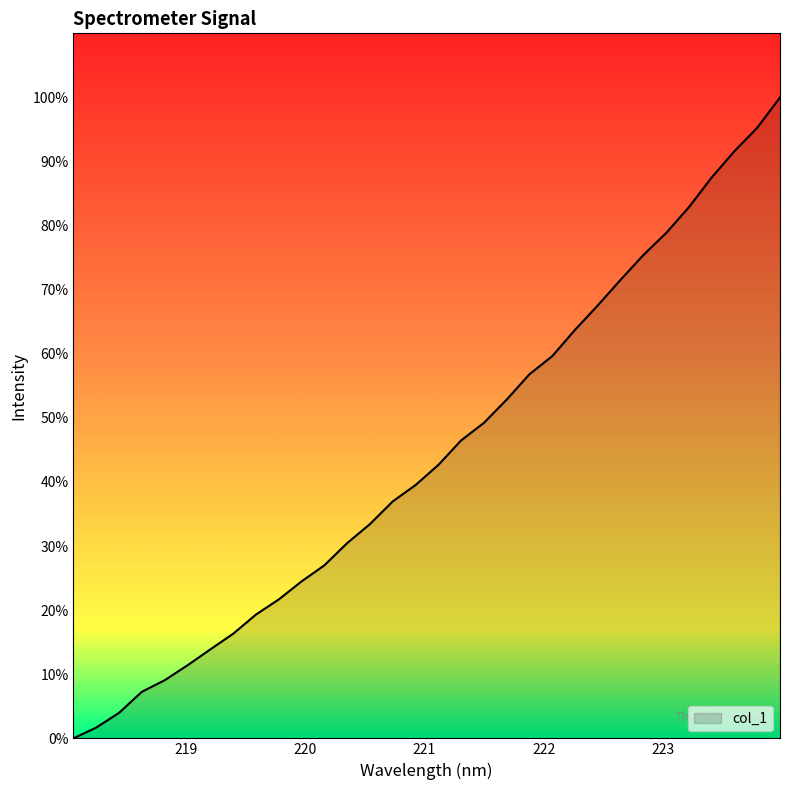

What is the difference between the maximum and minimum values?

100.0